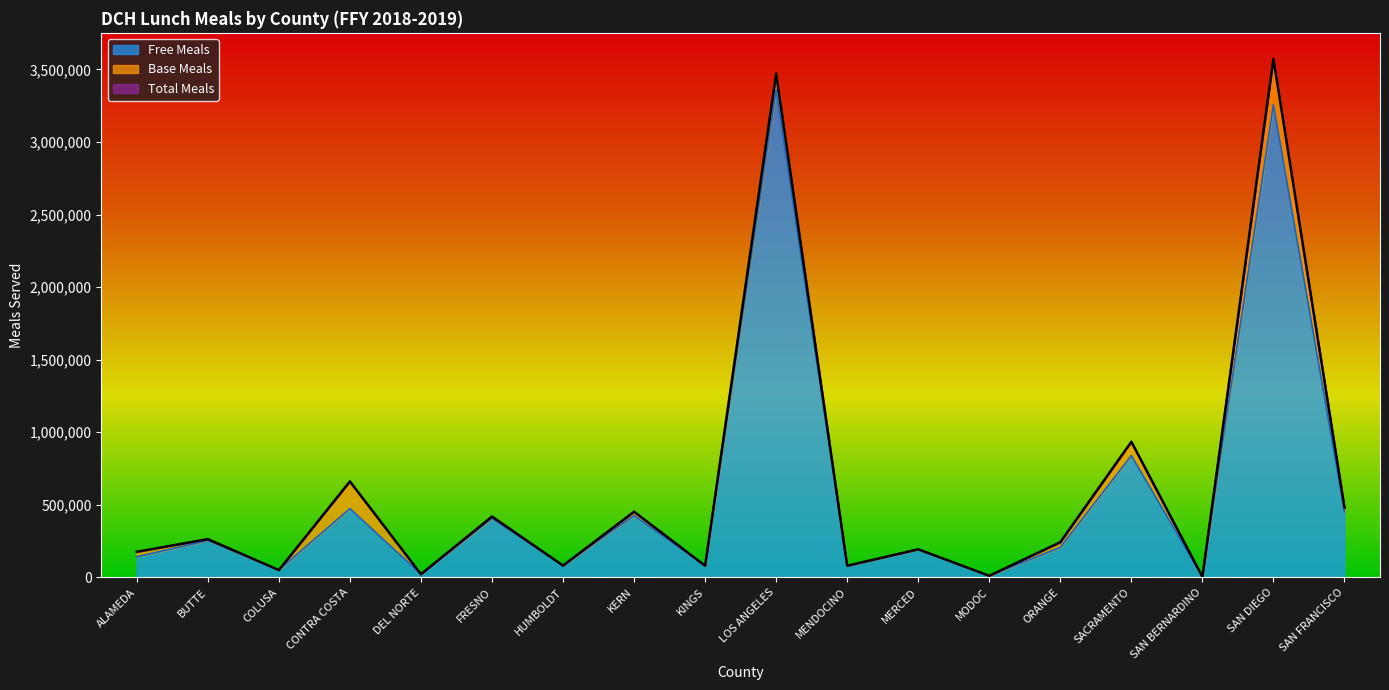

What is the average value of the Free Meals series?

574695